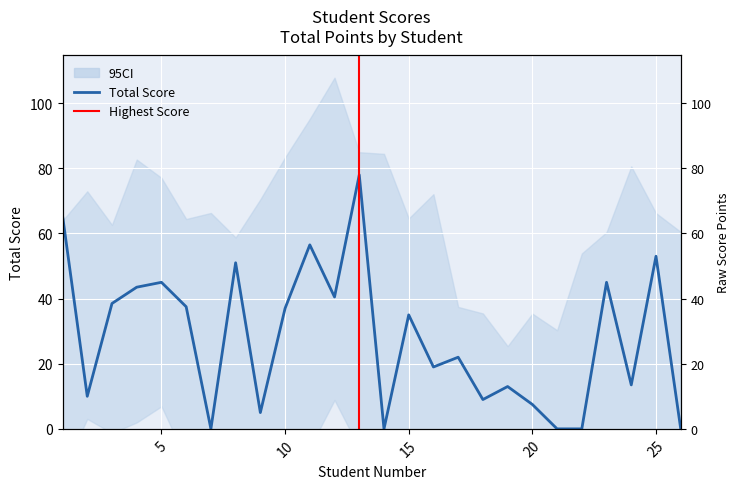

What is the difference between the maximum and minimum values?

78.0